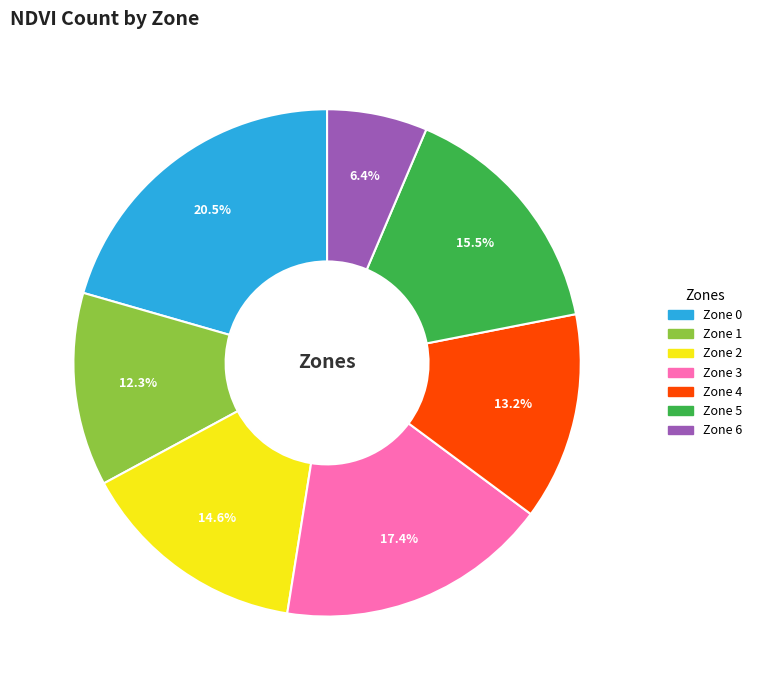

To the nearest percent, what is the average slice percentage?

14%